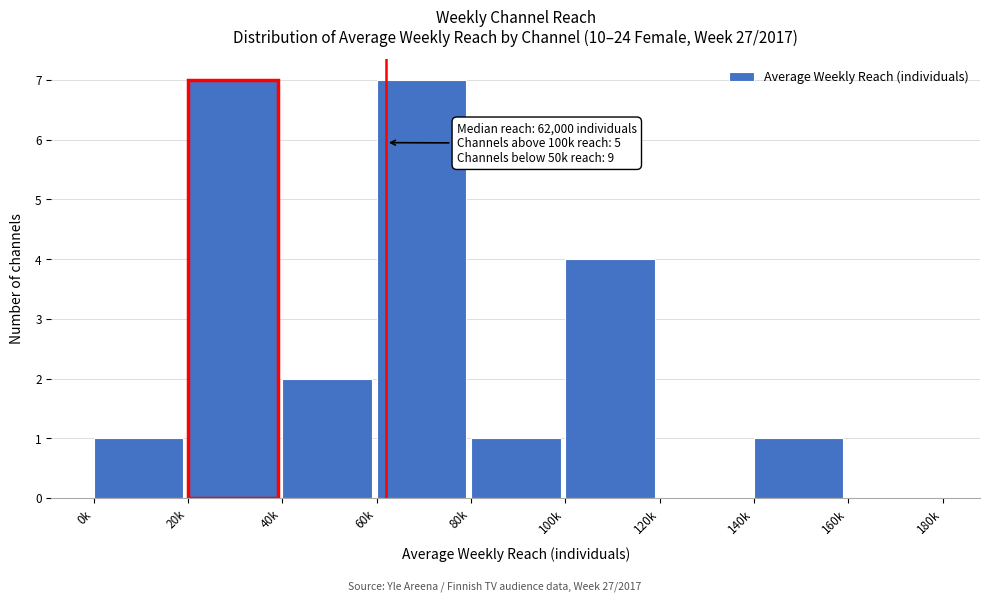

Reading left to right, transcribe all the data shown in this chart.

0k=1	20k=7	40k=2	60k=7	80k=1	100k=4	120k=0	140k=1	160k=0